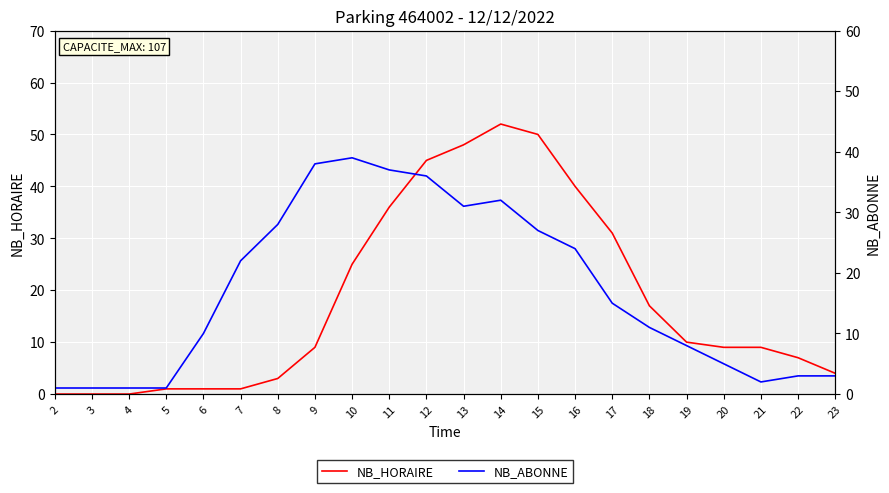

After their last crossing, which series has the higher values: NB_ABONNE or NB_HORAIRE?

NB_HORAIRE